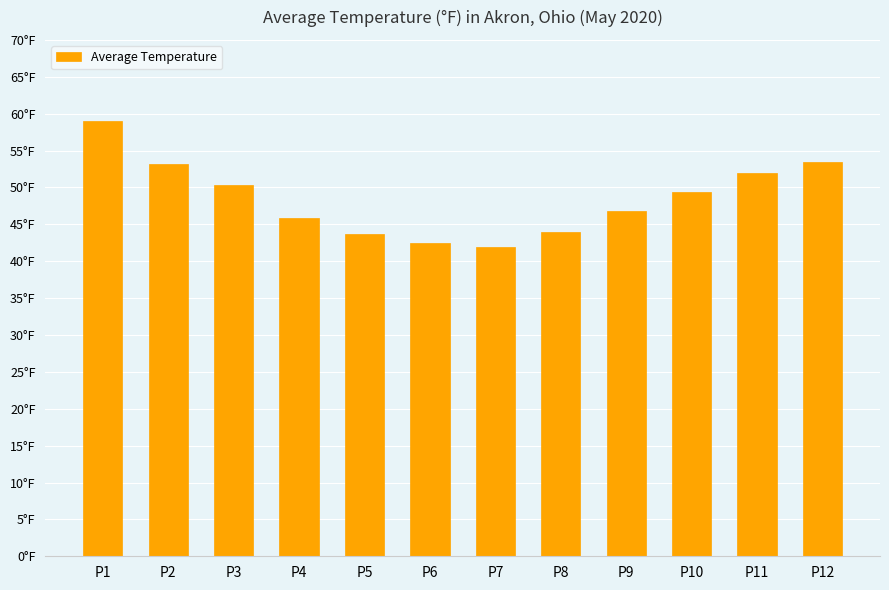

At which category does the chart reach its peak across all series?

P1